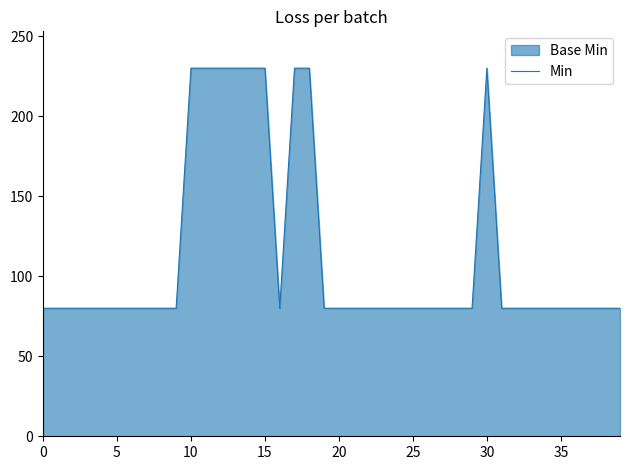

Does the chart have visible grid lines?

No